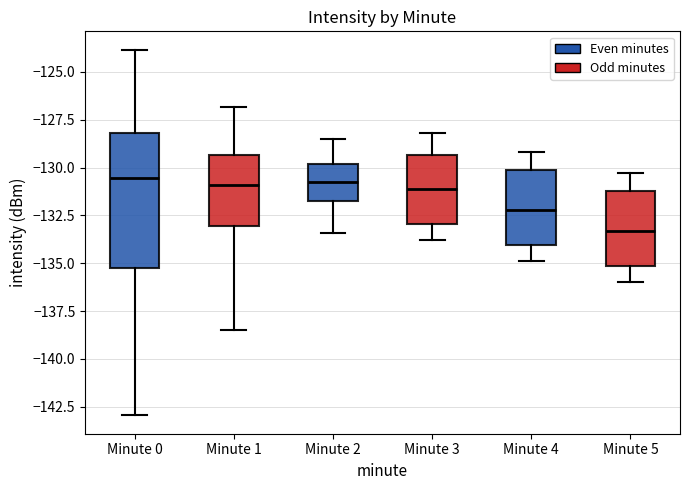

Reading left to right, transcribe this box plot: for each box, give where its median line is, the range the box spans, and where its two whiskers end, as read against the y-axis. The values are not printed on the chart, so give them approximately, as read against the axis.

Minute 0: median -130.5, box -135.5 to -128.0, whiskers -143.0 to -124.0
Minute 1: median -131.0, box -133.0 to -129.5, whiskers -138.5 to -127.0
Minute 2: median -130.5, box -132.0 to -130.0, whiskers -133.5 to -128.5
Minute 3: median -131.0, box -133.0 to -129.5, whiskers -134.0 to -128.0
Minute 4: median -132.0, box -134.0 to -130.0, whiskers -135.0 to -129.0
Minute 5: median -133.5, box -135.0 to -131.0, whiskers -136.0 to -130.5